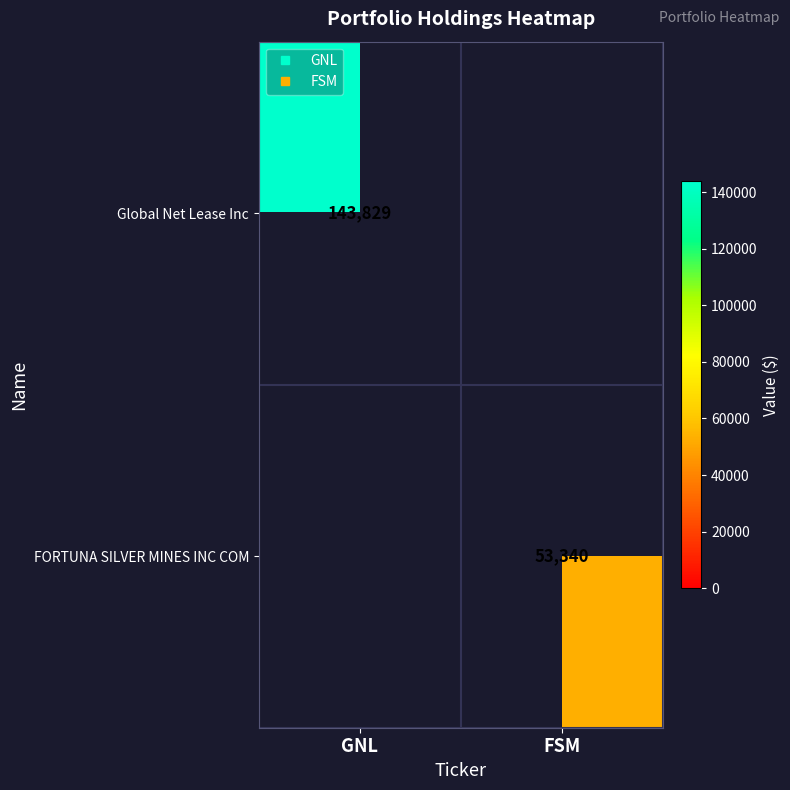

Rank the series at GNL from highest to lowest value.

Global Net Lease Inc, FORTUNA SILVER MINES INC COM